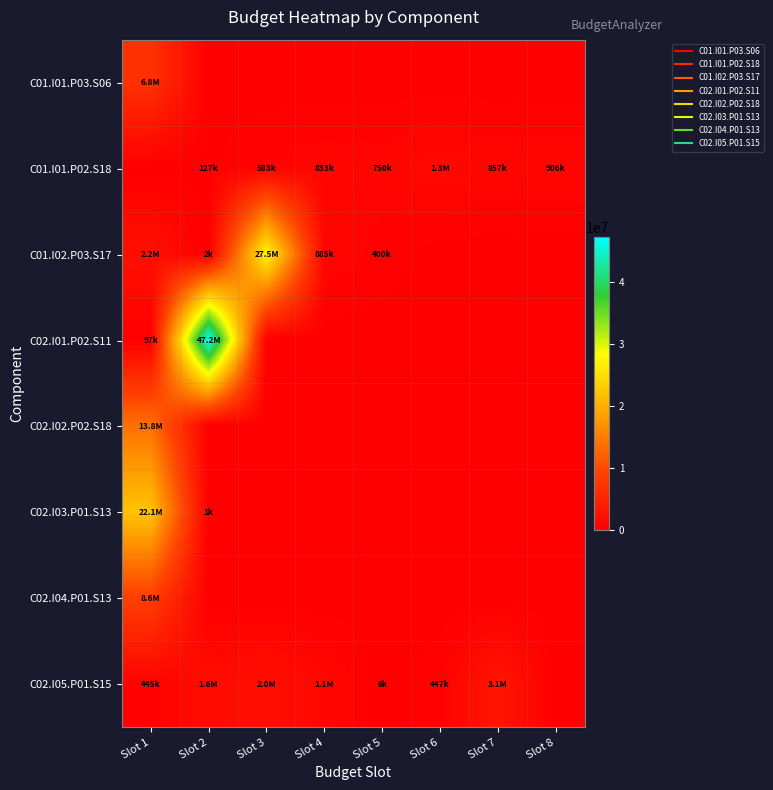

Reading left to right, list all the values displayed in this chart.

C01.I01.P03.S06: Slot 1=6771691.0	Slot 2=0.0	Slot 3=0.0	Slot 4=0.0	Slot 5=0.0	Slot 6=0.0	Slot 7=0.0	Slot 8=0.0
C01.I01.P02.S18: Slot 1=0.0	Slot 2=127135.1	Slot 3=583309.8	Slot 4=833234.8	Slot 5=749890.0	Slot 6=1253913.0	Slot 7=857357.0	Slot 8=905990.4
C01.I02.P03.S17: Slot 1=2215707.0	Slot 2=1850.0	Slot 3=27475911.9	Slot 4=885285.0	Slot 5=399852.2	Slot 6=0.0	Slot 7=0.0	Slot 8=0.0
C02.I01.P02.S11: Slot 1=96557.1	Slot 2=47196000.0	Slot 3=0.0	Slot 4=0.0	Slot 5=0.0	Slot 6=0.0	Slot 7=0.0	Slot 8=0.0
C02.I02.P02.S18: Slot 1=13800000.0	Slot 2=0.0	Slot 3=0.0	Slot 4=0.0	Slot 5=0.0	Slot 6=0.0	Slot 7=0.0	Slot 8=0.0
C02.I03.P01.S13: Slot 1=22123733.0	Slot 2=1267.0	Slot 3=0.0	Slot 4=0.0	Slot 5=0.0	Slot 6=0.0	Slot 7=0.0	Slot 8=0.0
C02.I04.P01.S13: Slot 1=8615000.0	Slot 2=0.0	Slot 3=0.0	Slot 4=0.0	Slot 5=0.0	Slot 6=0.0	Slot 7=0.0	Slot 8=0.0
C02.I05.P01.S15: Slot 1=445276.0	Slot 2=1625213.0	Slot 3=2000000.0	Slot 4=1065201.0	Slot 5=5749.4	Slot 6=446960.6	Slot 7=3098000.0	Slot 8=0.0